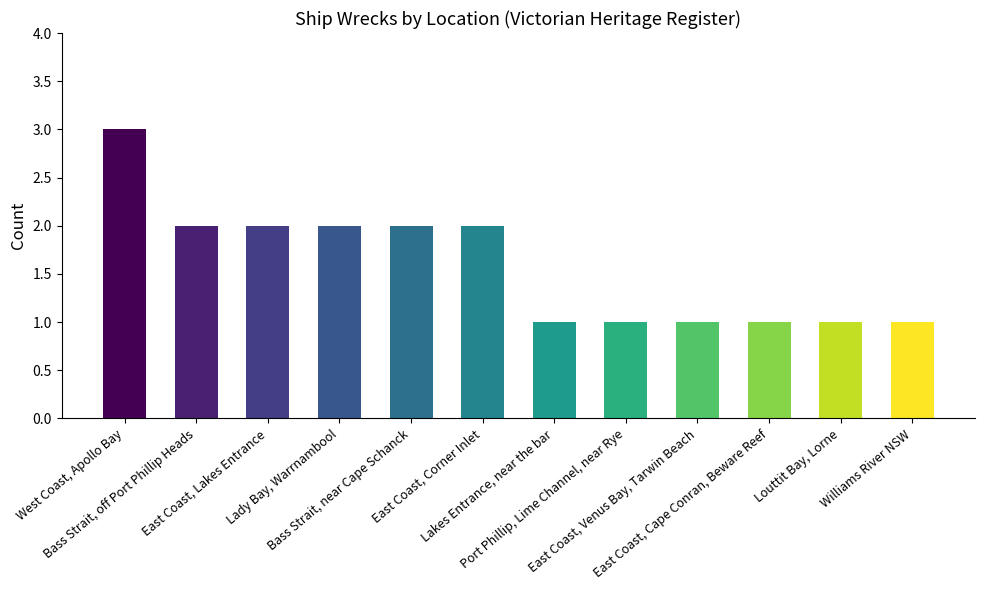

What is the average value?

2